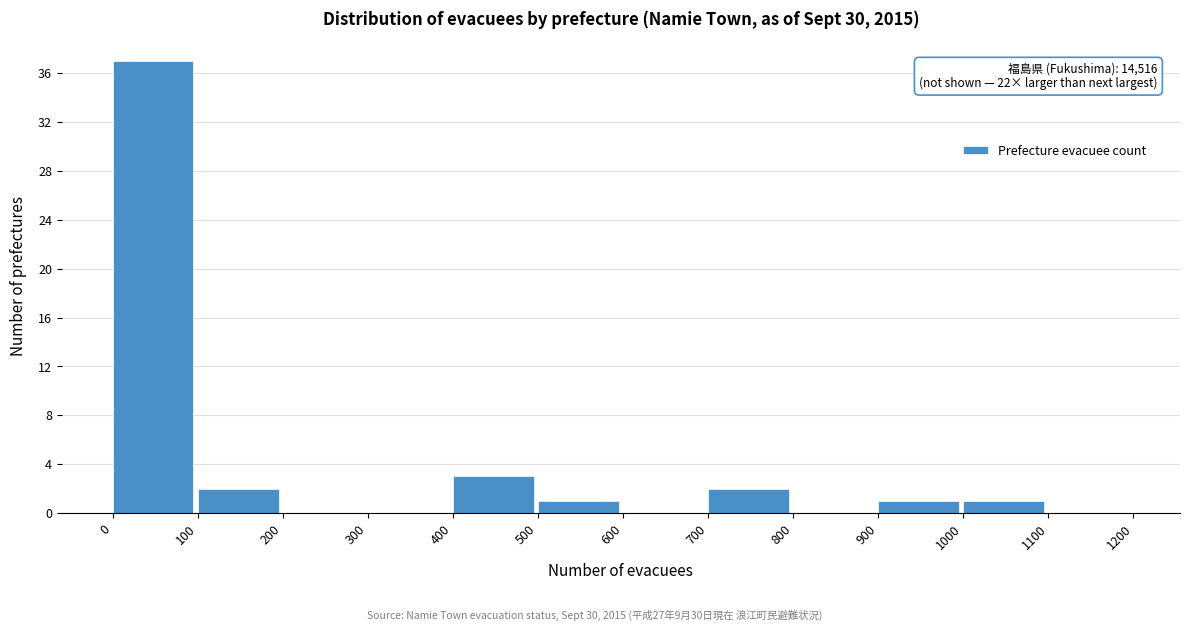

Over which range of the x-axis is the bar tallest?

0 to 100